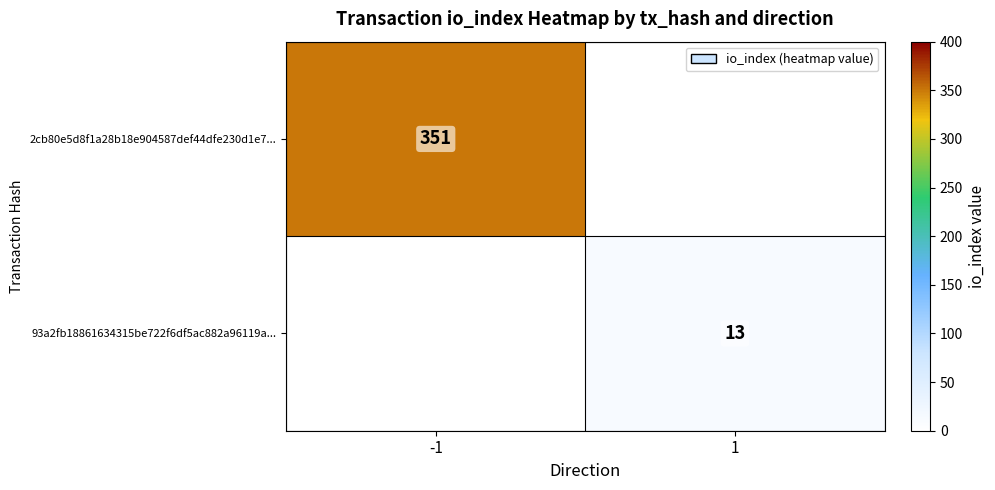

The 2cb80e5d8f1a28b18e904587def44dfe230d1e7... series shows 591 at -1. True or false?

False